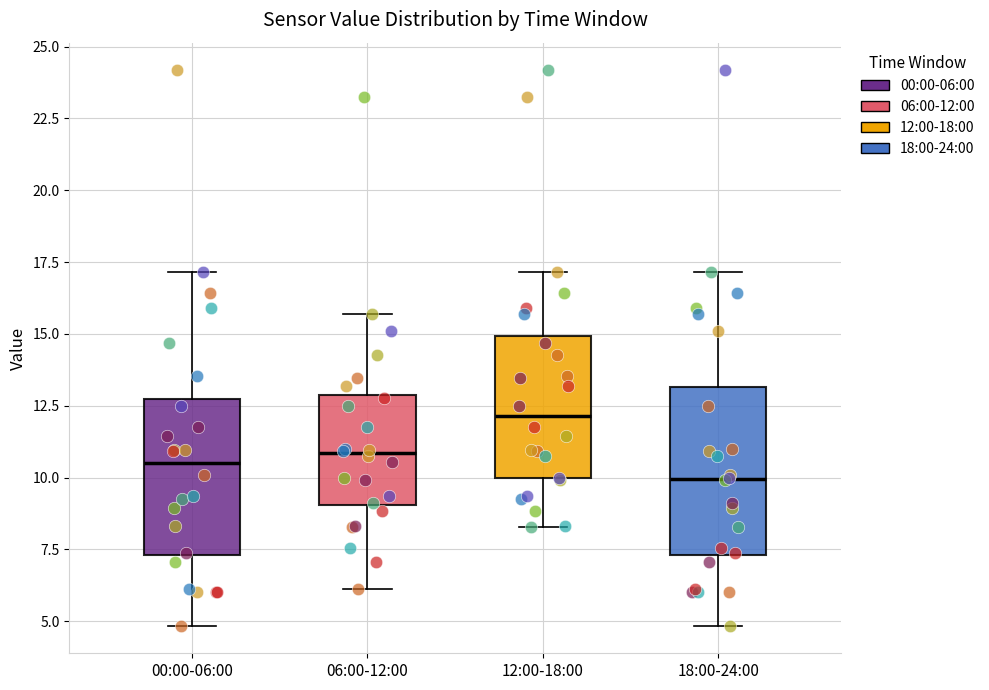

Which box's median line is the lowest?

18:00-24:00